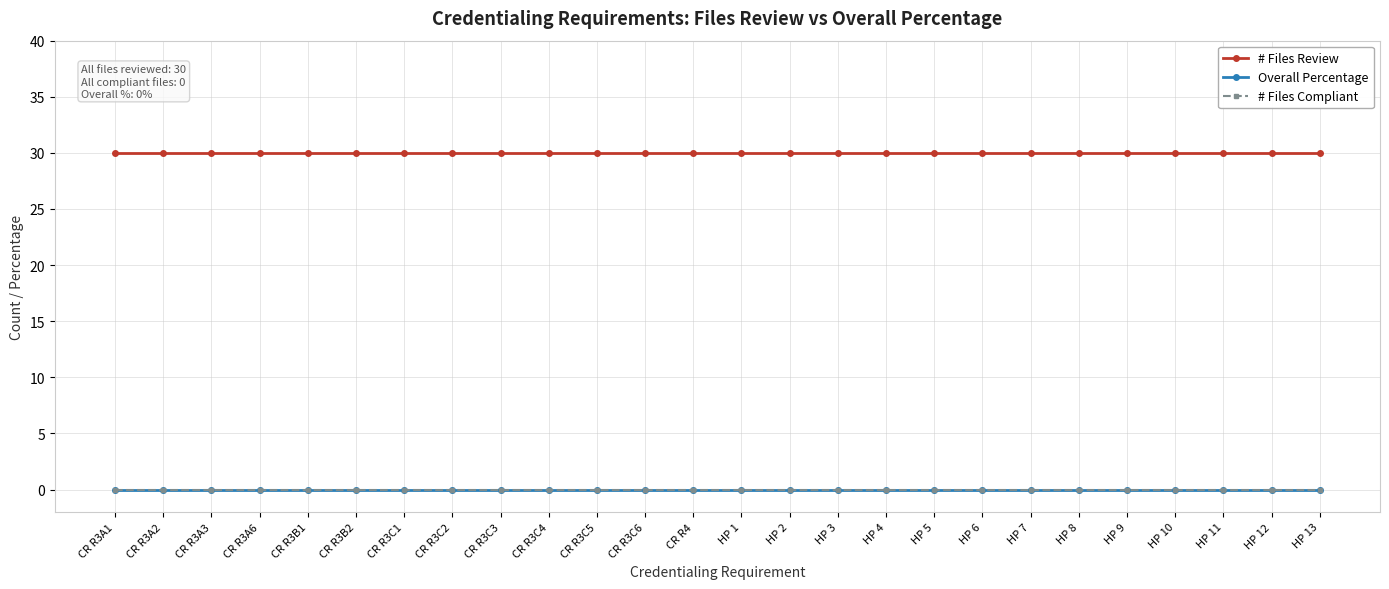

Is this an area chart (filled region under the line)?

No